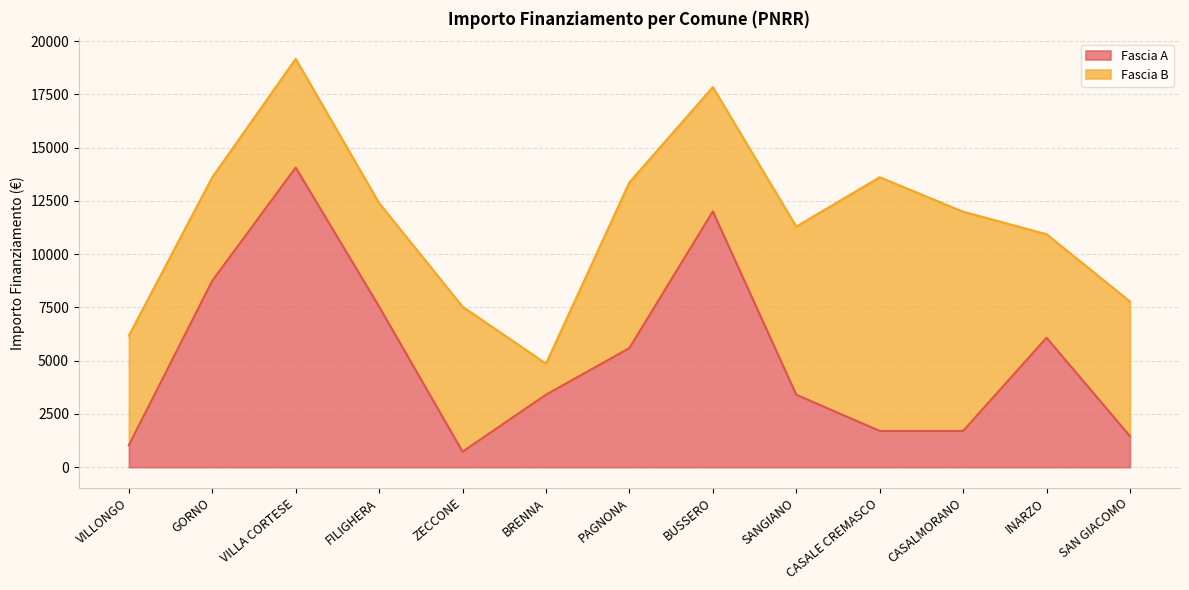

What position from the right is CASALE CREMASCO?

4